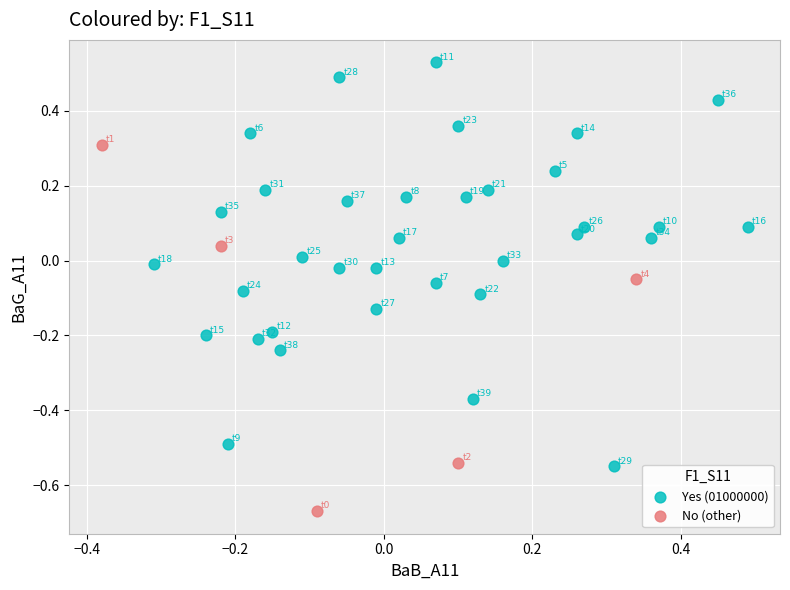

Which series contains the highest Y value?

Yes (01000000)